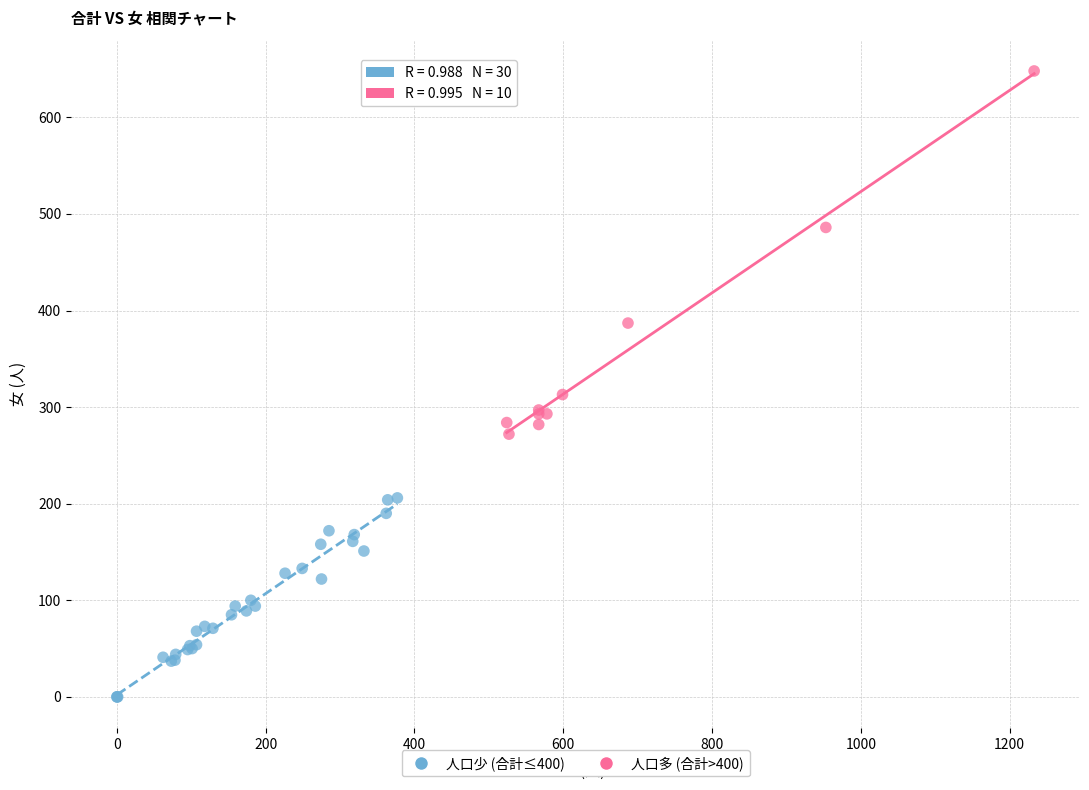

What are all the series names shown in the legend?

人口少 (合計≤400), 人口多 (合計>400)